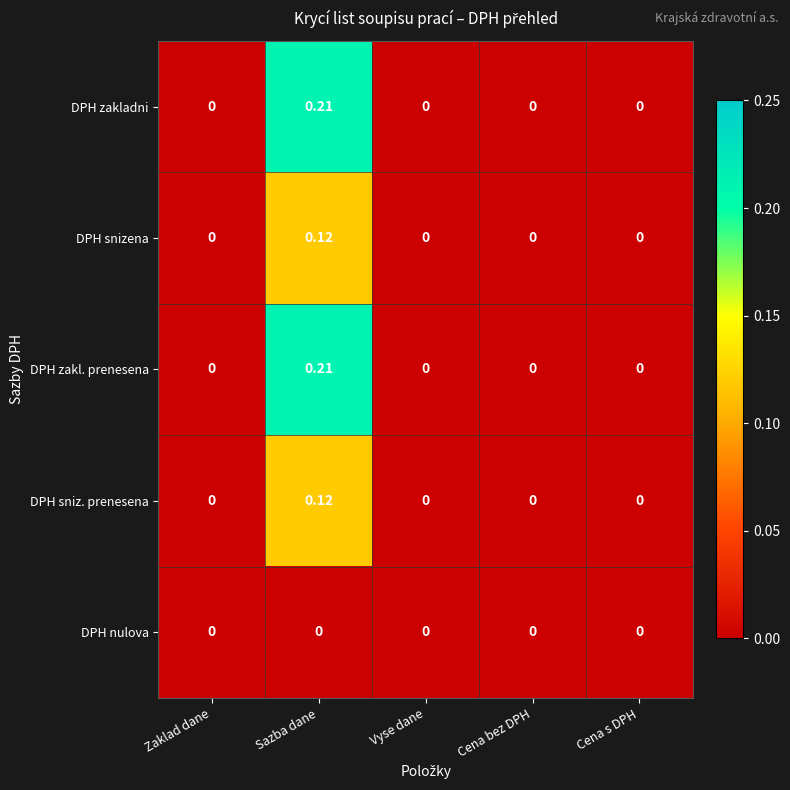

Which label corresponds to the largest value in the chart?

Sazba dane